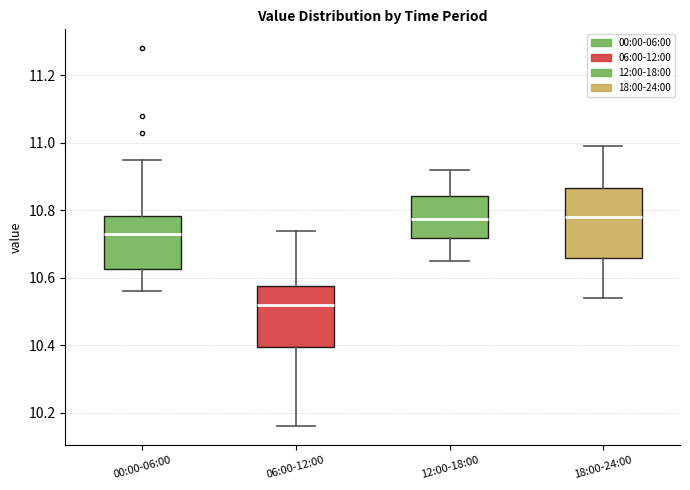

Comparing the boxes themselves (not the whiskers), which one is the tallest?

18:00-24:00